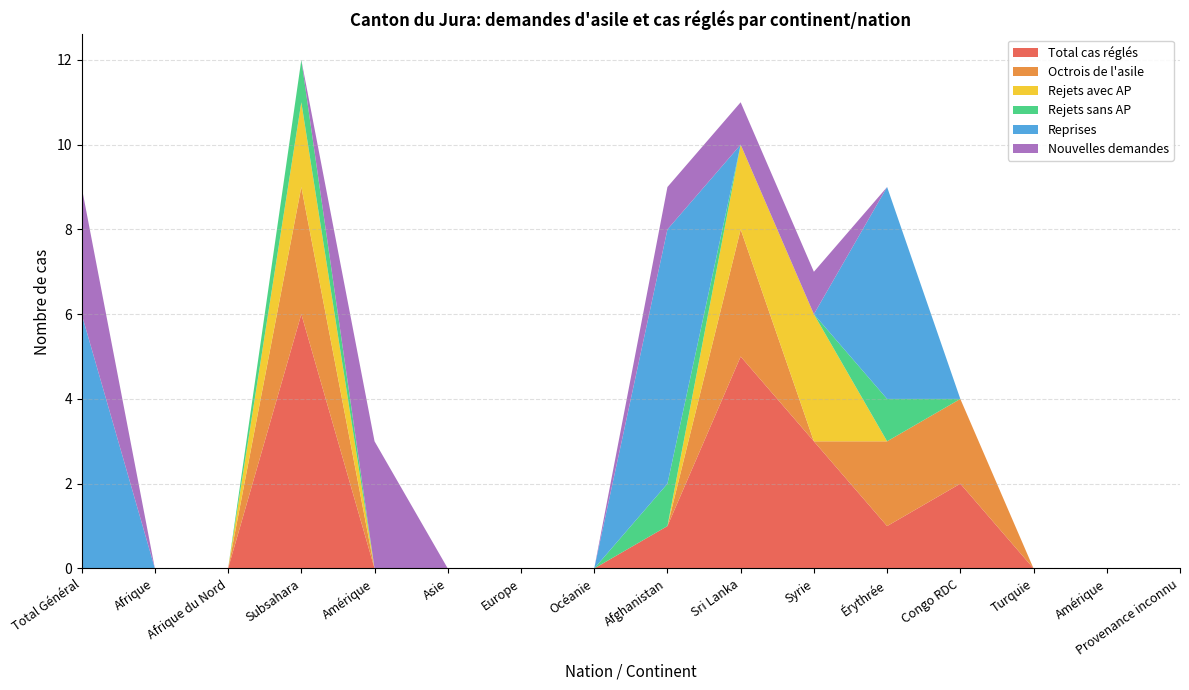

Reading right to left, transcribe all the data shown in this chart.

Total cas réglés: Provenance inconnu=0	Amérique=0	Turquie=0	Congo RDC=2	Érythrée=1	Syrie=3	Sri Lanka=5	Afghanistan=1	Océanie=0	Europe=0	Asie=0	Amérique=0	Subsahara=6	Afrique du Nord=0	Afrique=0	Total Général=0
Octrois de l'asile: Provenance inconnu=0	Amérique=0	Turquie=0	Congo RDC=2	Érythrée=2	Syrie=0	Sri Lanka=3	Afghanistan=0	Océanie=0	Europe=0	Asie=0	Amérique=0	Subsahara=3	Afrique du Nord=0	Afrique=0	Total Général=0
Rejets avec AP: Provenance inconnu=0	Amérique=0	Turquie=0	Congo RDC=0	Érythrée=0	Syrie=3	Sri Lanka=2	Afghanistan=0	Océanie=0	Europe=0	Asie=0	Amérique=0	Subsahara=2	Afrique du Nord=0	Afrique=0	Total Général=0
Rejets sans AP: Provenance inconnu=0	Amérique=0	Turquie=0	Congo RDC=0	Érythrée=1	Syrie=0	Sri Lanka=0	Afghanistan=1	Océanie=0	Europe=0	Asie=0	Amérique=0	Subsahara=1	Afrique du Nord=0	Afrique=0	Total Général=0
Reprises: Provenance inconnu=0	Amérique=0	Turquie=0	Congo RDC=0	Érythrée=5	Syrie=0	Sri Lanka=0	Afghanistan=6	Océanie=0	Europe=0	Asie=0	Amérique=0	Subsahara=0	Afrique du Nord=0	Afrique=0	Total Général=6
Nouvelles demandes: Provenance inconnu=0	Amérique=0	Turquie=0	Congo RDC=0	Érythrée=0	Syrie=1	Sri Lanka=1	Afghanistan=1	Océanie=0	Europe=0	Asie=0	Amérique=3	Subsahara=0	Afrique du Nord=0	Afrique=0	Total Général=3